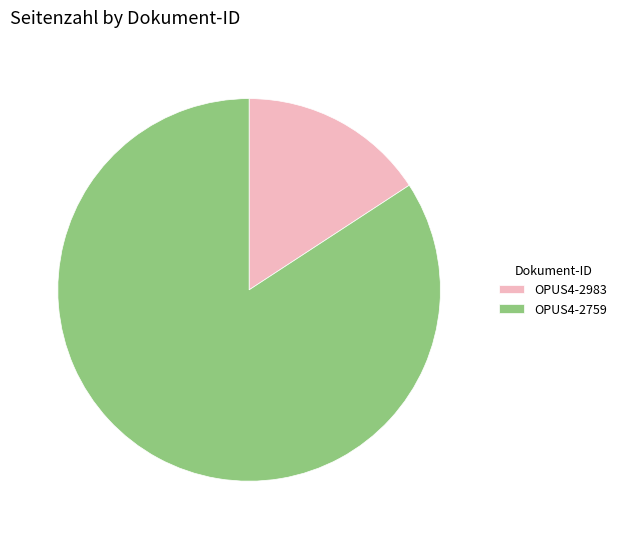

Is it true that OPUS4-2759 is 84% of the pie?

True